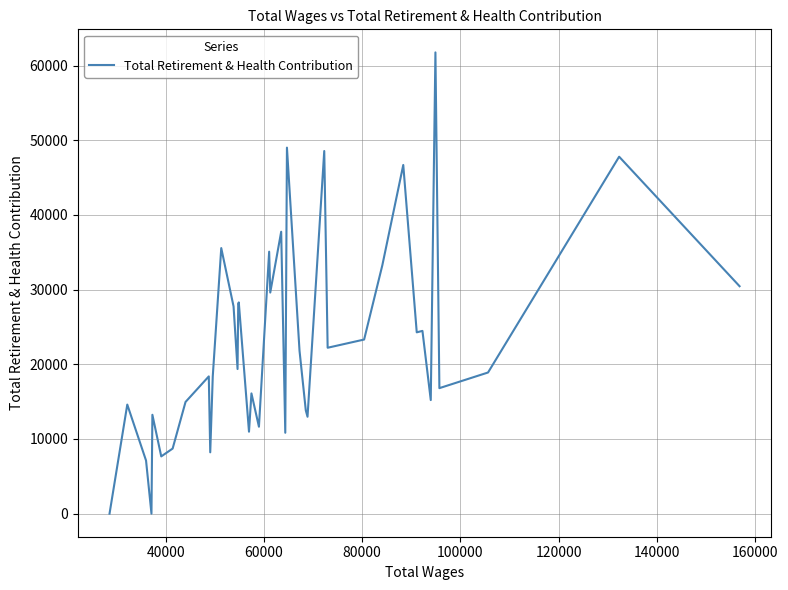

What is the maximum value shown in the chart?

61772